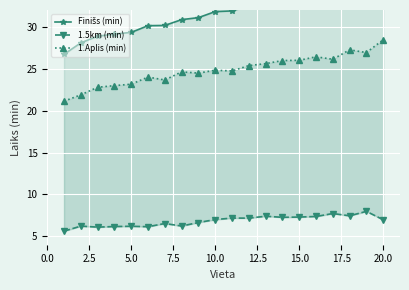

Rank the series at 15.0 from lowest to highest value.

1.5km (min), 1.Aplis (min), Finišs (min)